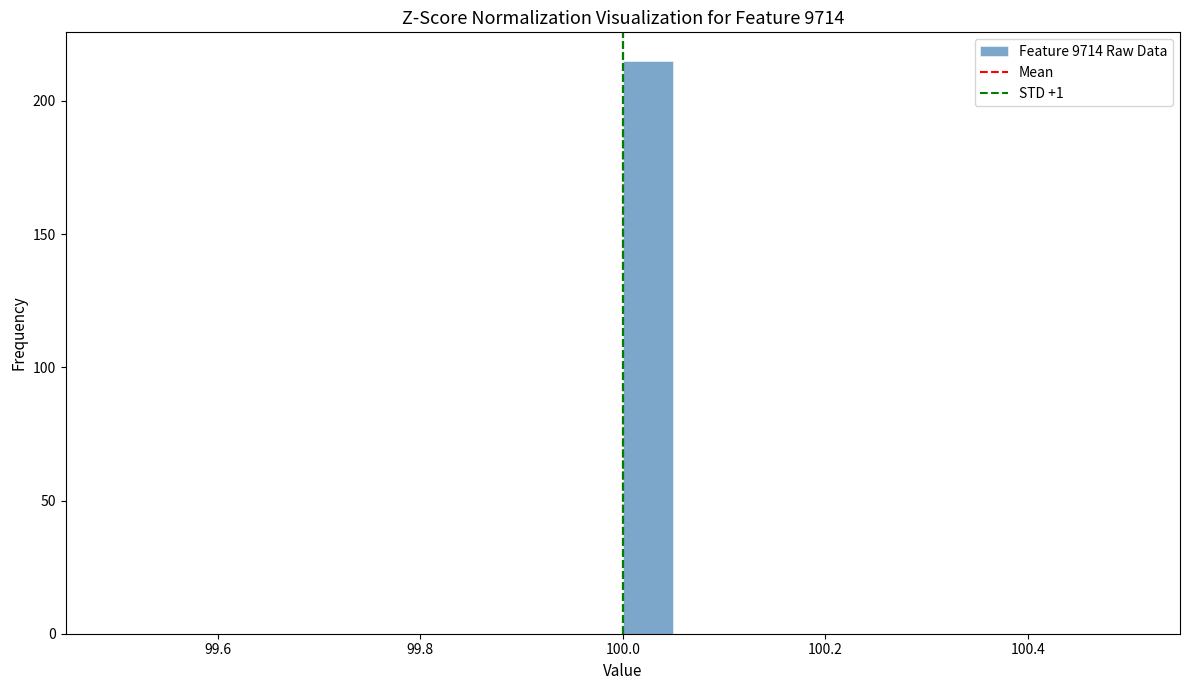

Read against the x-axis, roughly where is the centre of the tallest bar?

100.02